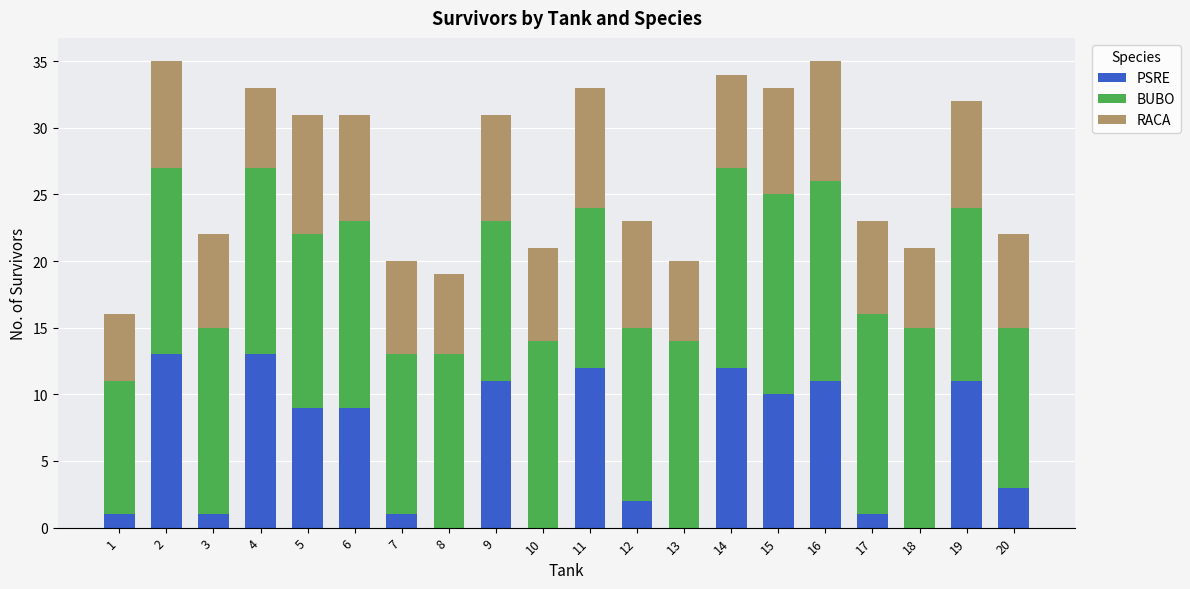

Count the number of categories in the chart.

20